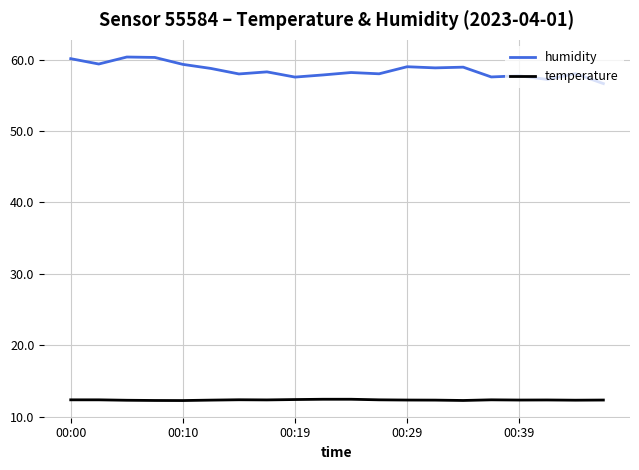

Which series has the largest range (max minus min)?

humidity